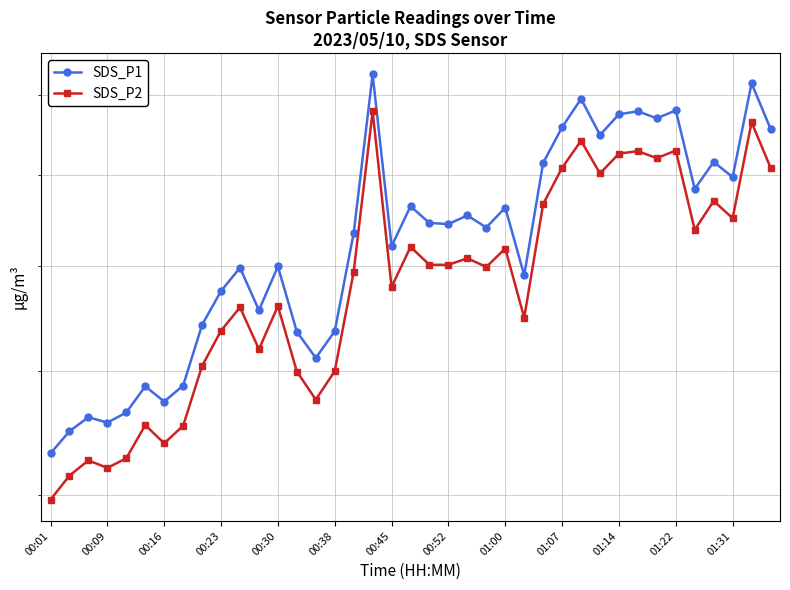

What is the minimum value shown in the chart?

49.6